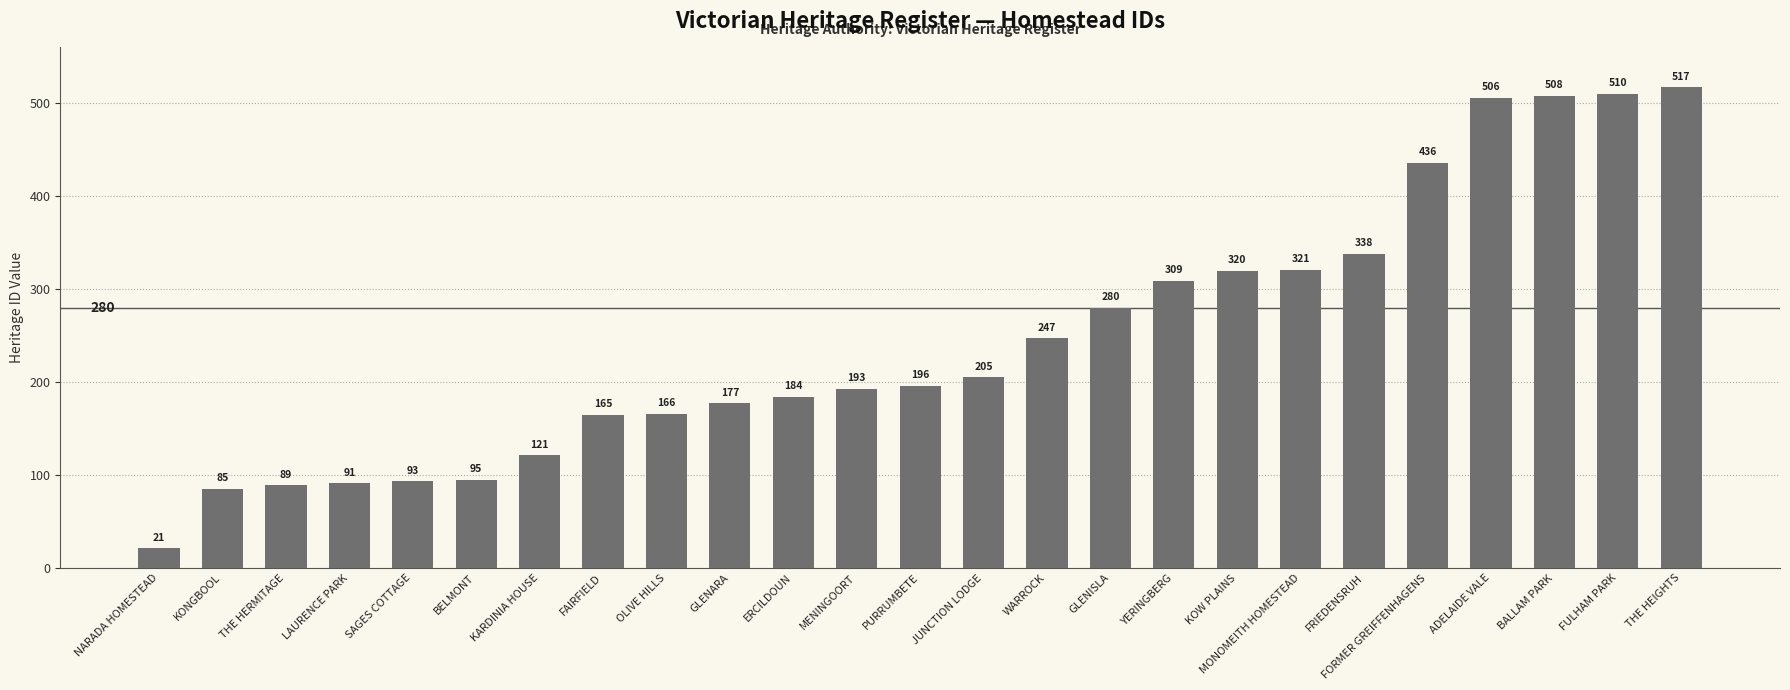

What is the difference between the values at FORMER GREIFFENHAGENS and BELMONT?

341